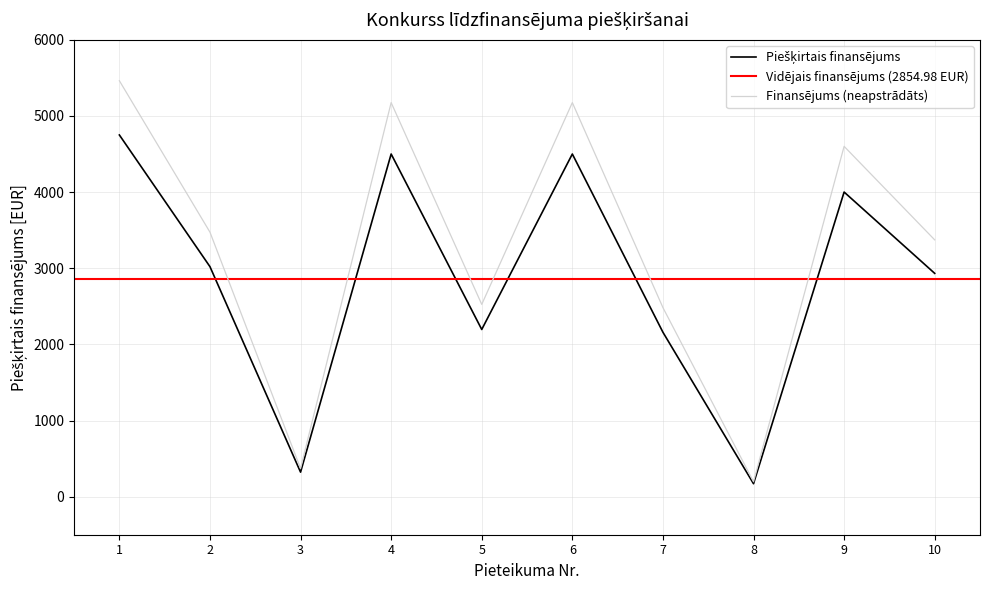

Read the value at 9.

4000.5